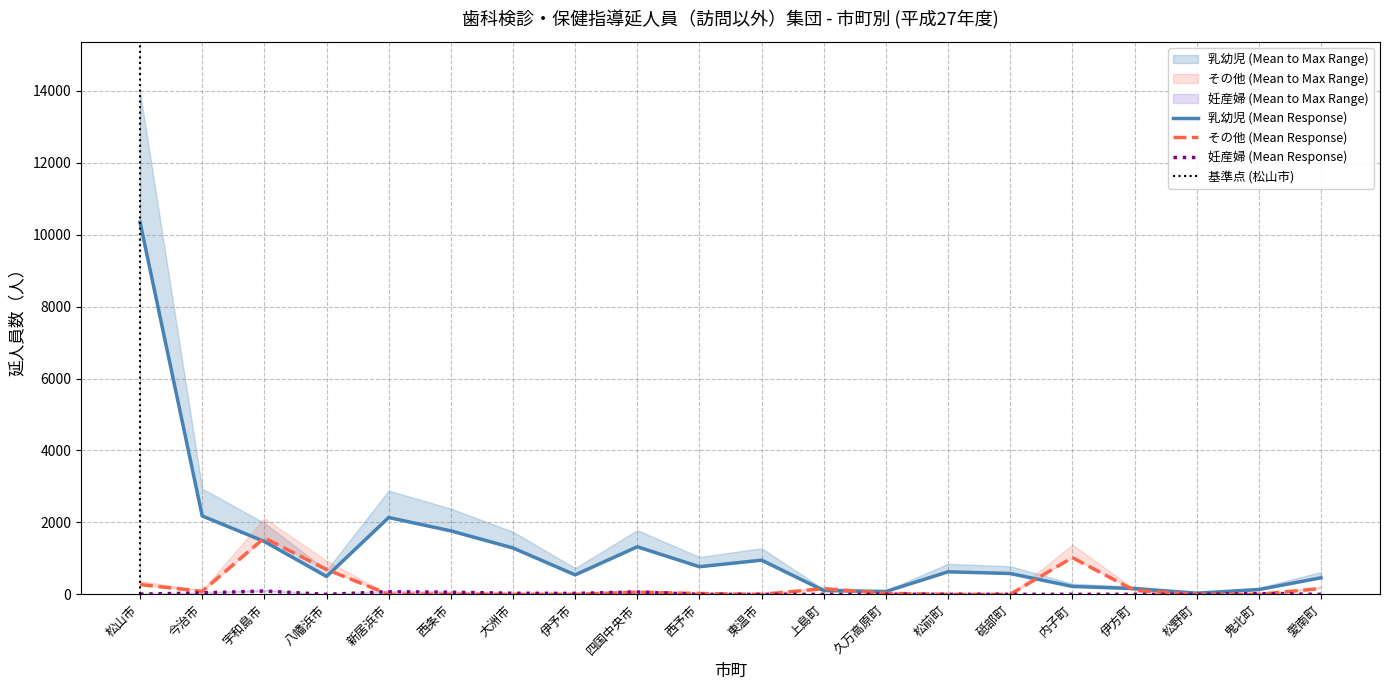

Rank the series at 愛南町 from lowest to highest value.

妊産婦, その他, 乳幼児